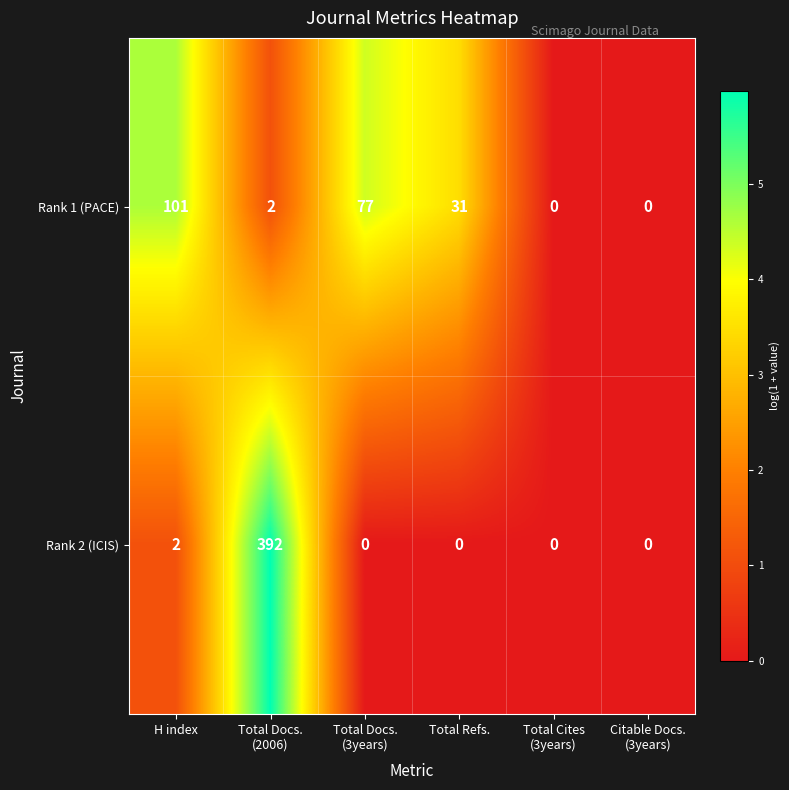

Which series has the largest total across all categories?

Rank 2 (ICIS)